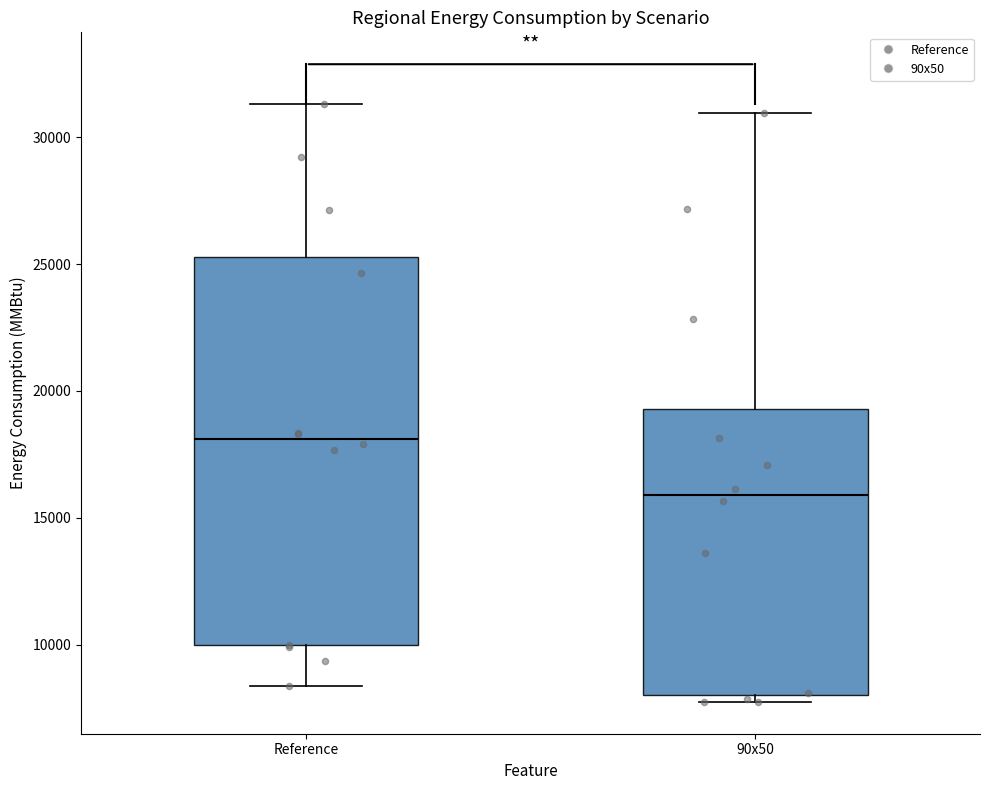

Reading left to right, transcribe this box plot: for each box, give where its median line is, the range the box spans, and where its two whiskers end, as read against the y-axis. The values are not printed on the chart, so give them approximately, as read against the axis.

Reference: median 18000, box 10000 to 25500, whiskers 8500 to 31500
90x50: median 16000, box 8000 to 19500, whiskers 7500 to 31000